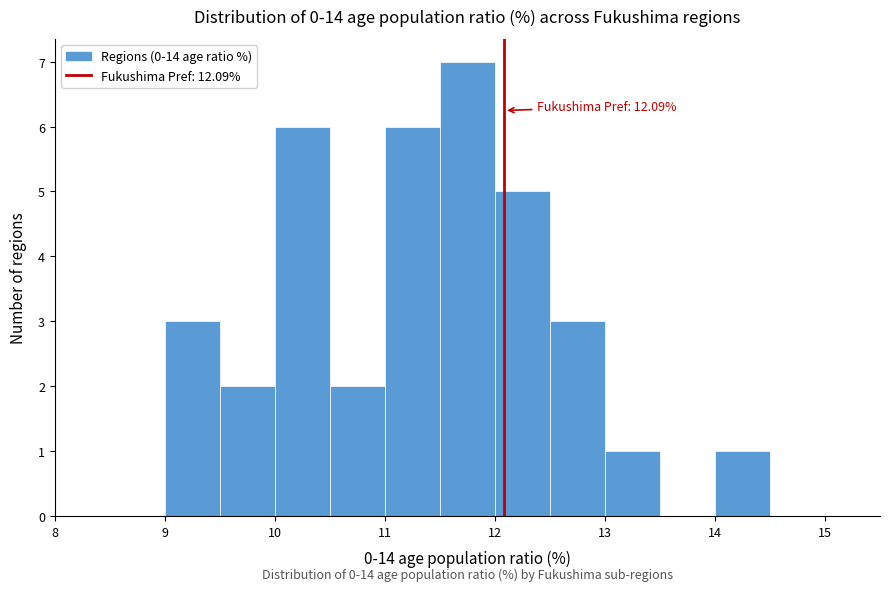

Over which range of the x-axis is the bar tallest?

11.5 to 12.0